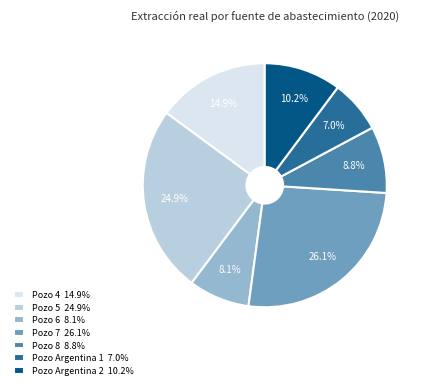

What percentage is the Pozo Argentina 1 slice, to the nearest percent?

7%